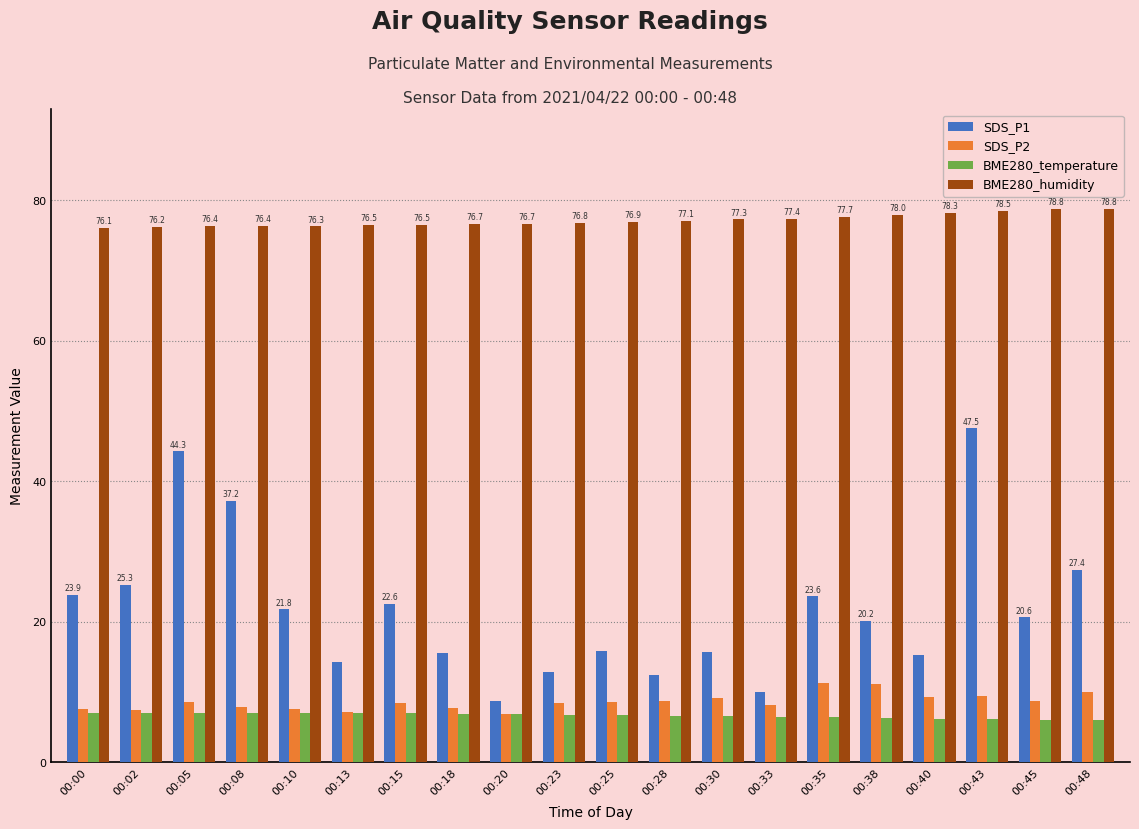

Which series changed the most between 00:18 and 00:35?

SDS_P1